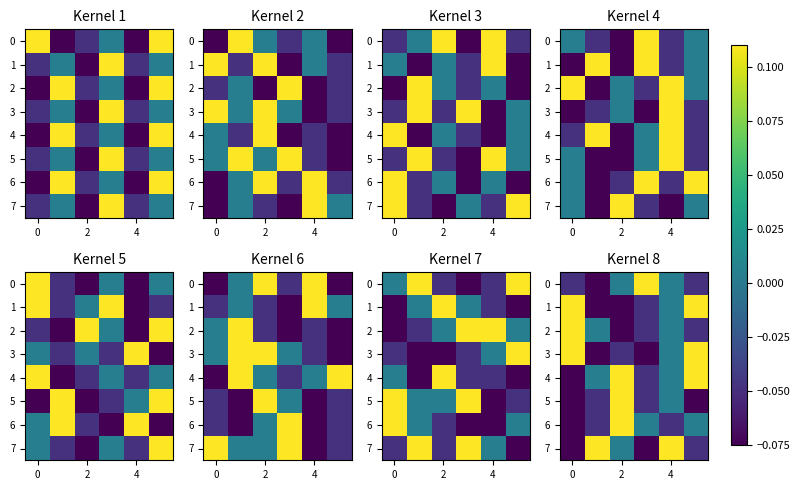

The 2 series shows -0.0 at 2. True or false?

False